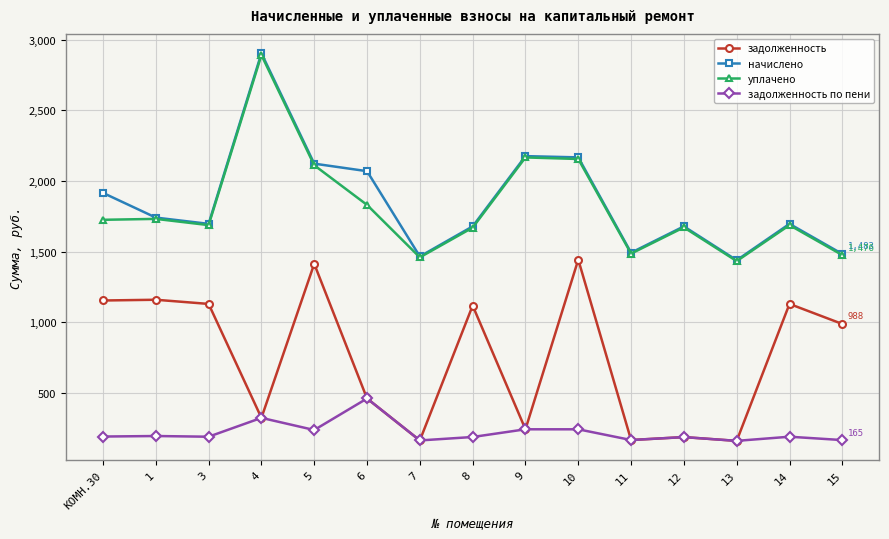

What position from the left is 5?

5